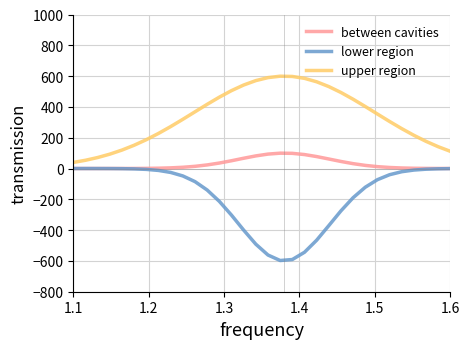

Rank the series by their average value, from lowest to highest.

lower region, between cavities, upper region